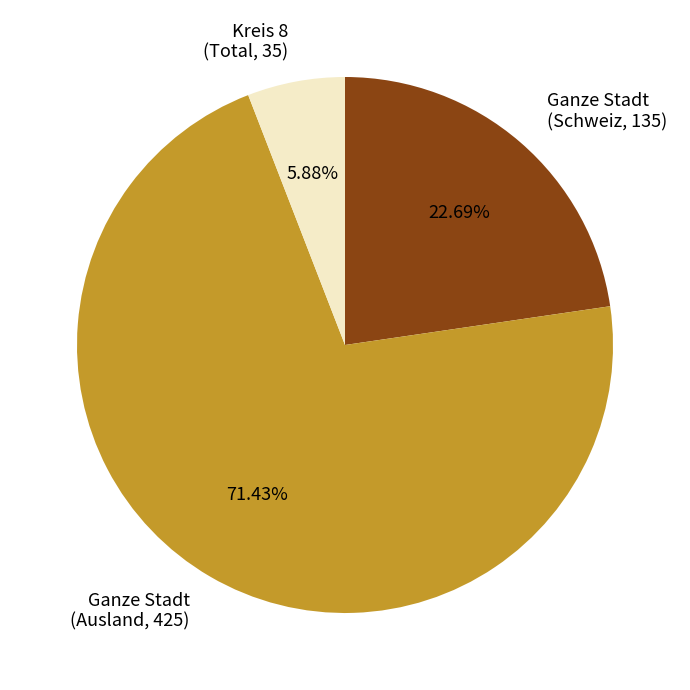

Is there any slice that represents more than half of the pie?

Yes